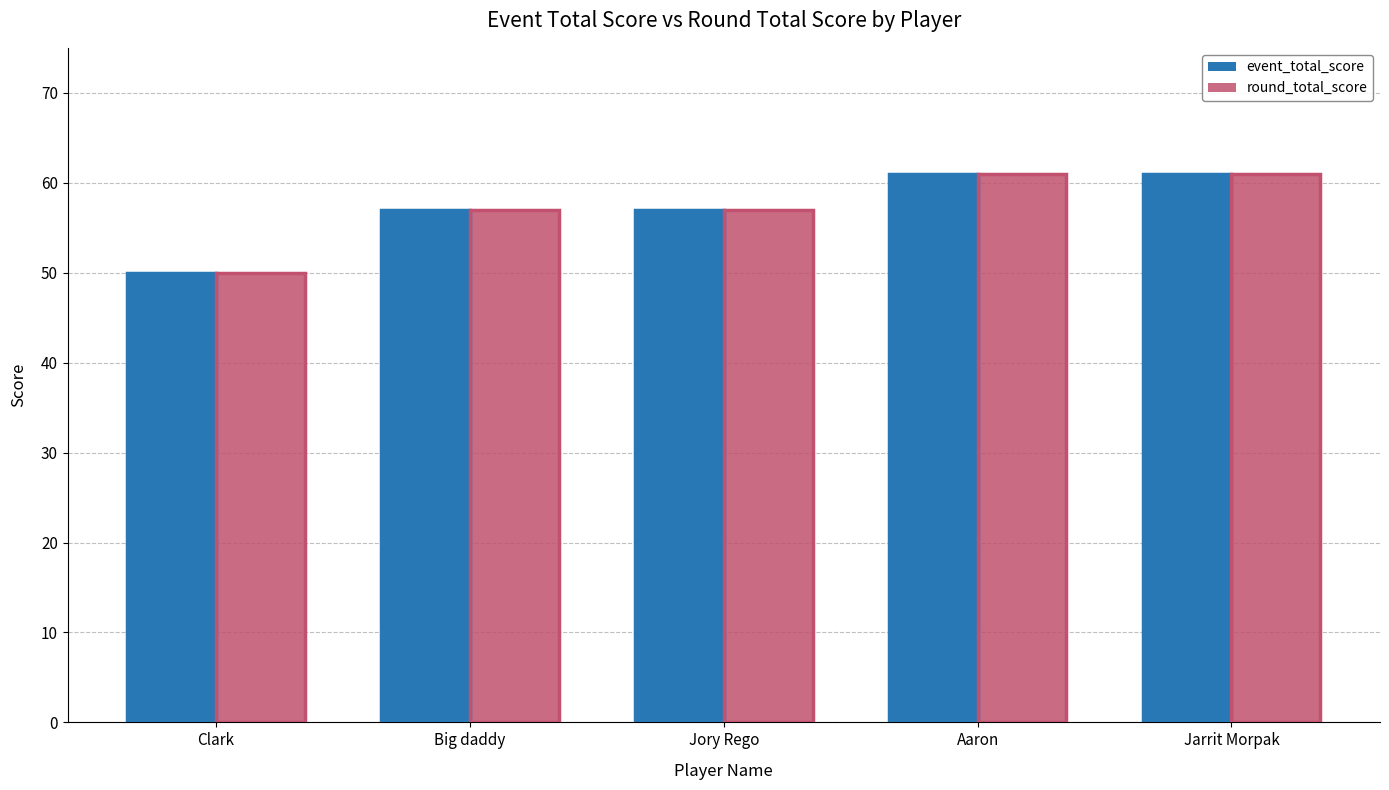

At how many categories does at least one series exceed 58?

2